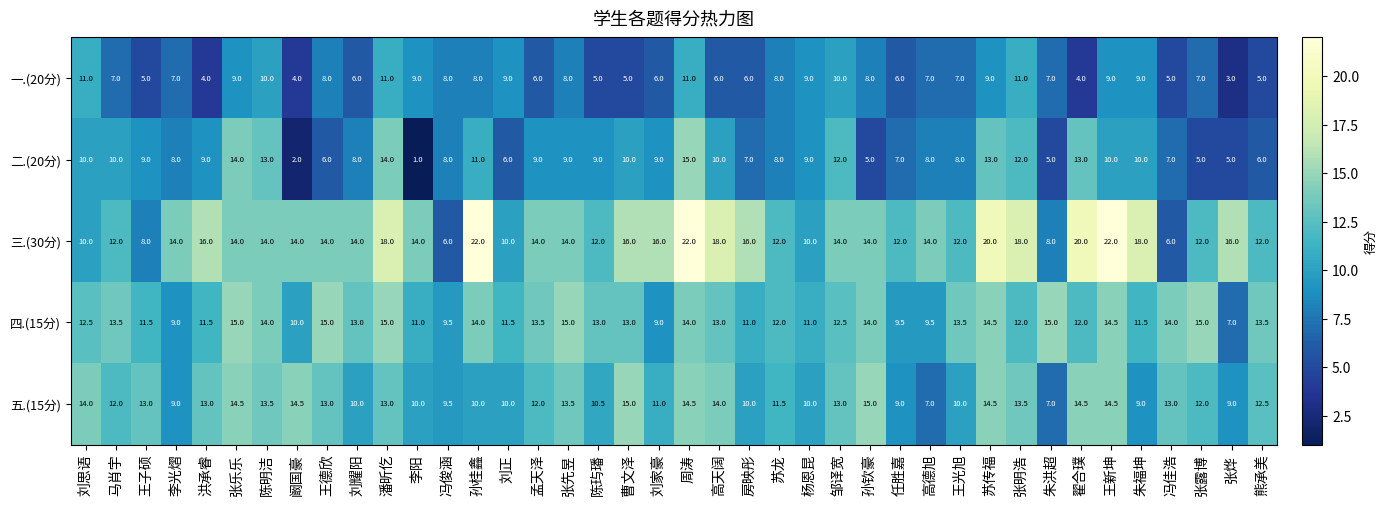

What is the smallest value displayed?

1.0